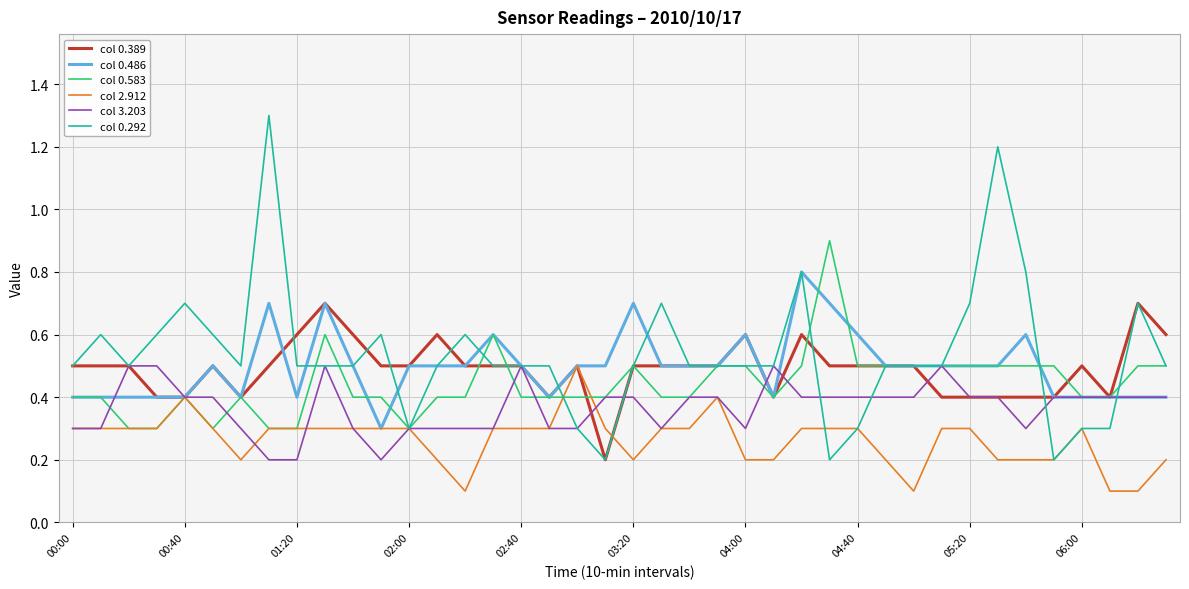

Which series has the widest spread of values?

col 0.292